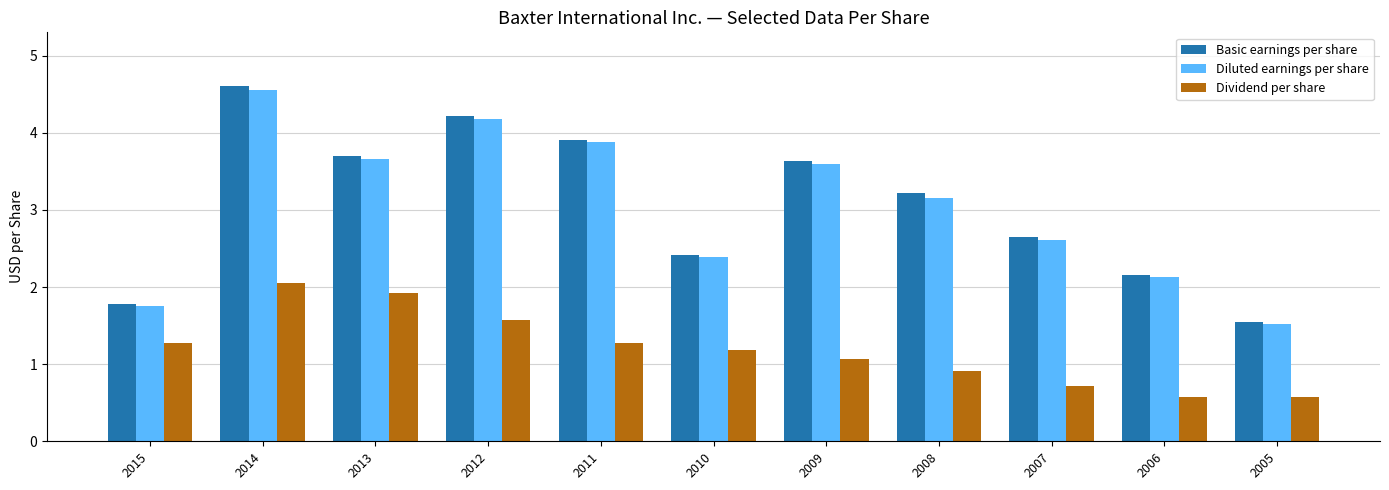

Is the value of Diluted earnings per share at 2005 greater than the value of Dividend per share at 2015?

Yes